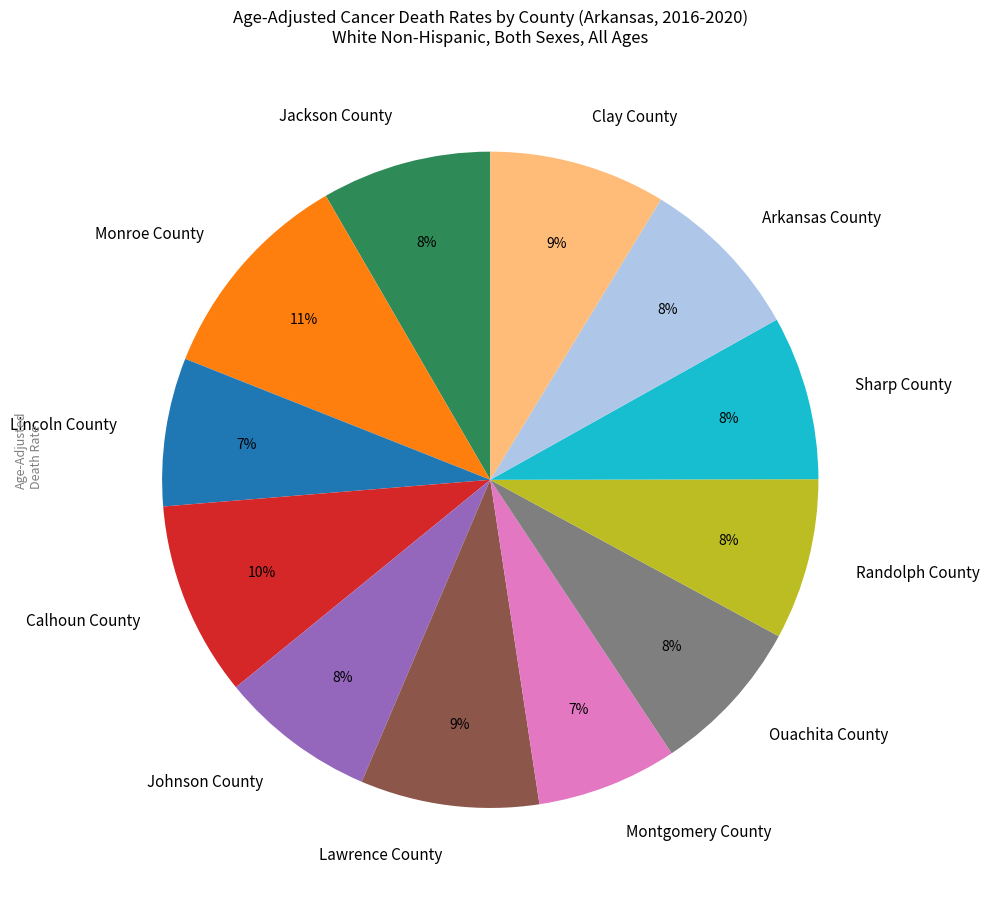

Between Monroe County and Lincoln County, which is larger?

Monroe County